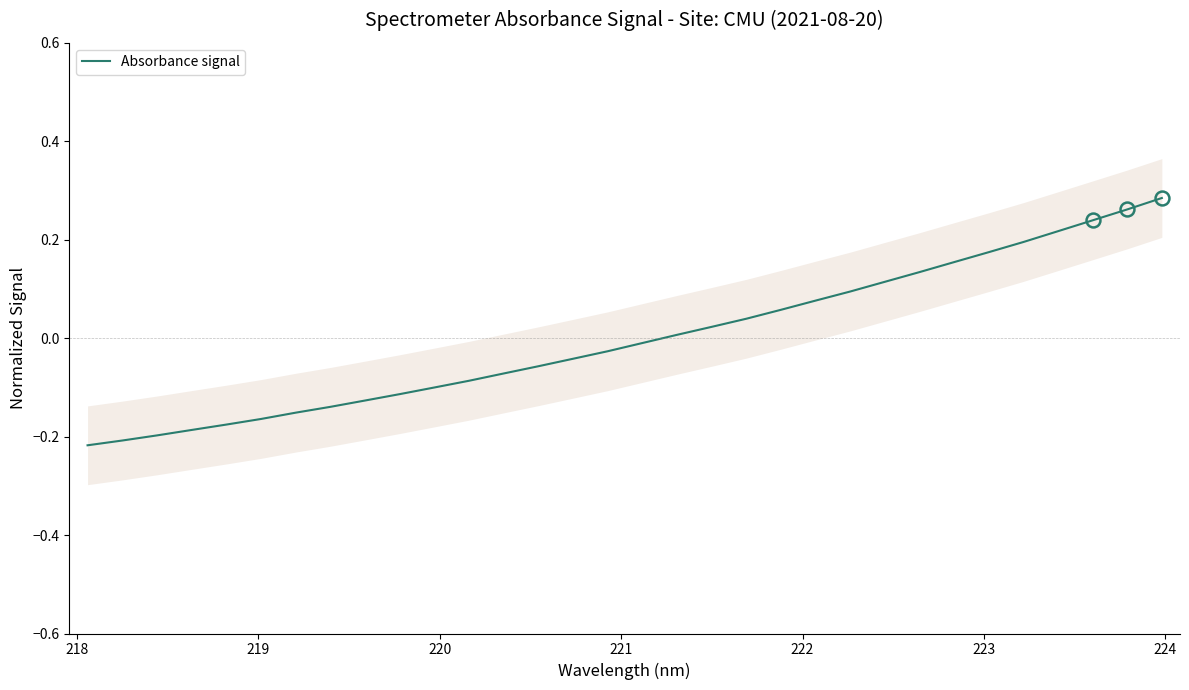

How many distinct data groups are displayed?

1